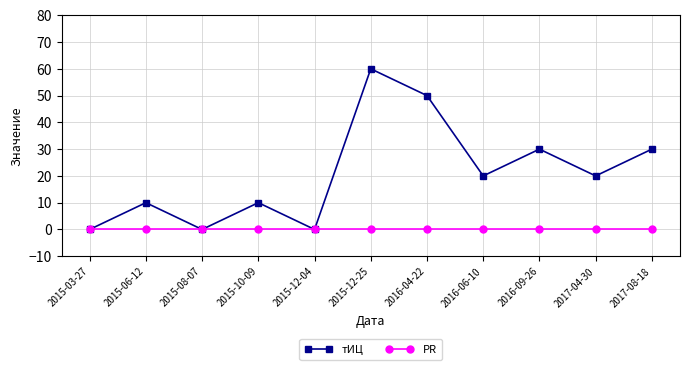

What is the sum of the тИЦ values at 2015-03-27 and 2015-06-12?

10